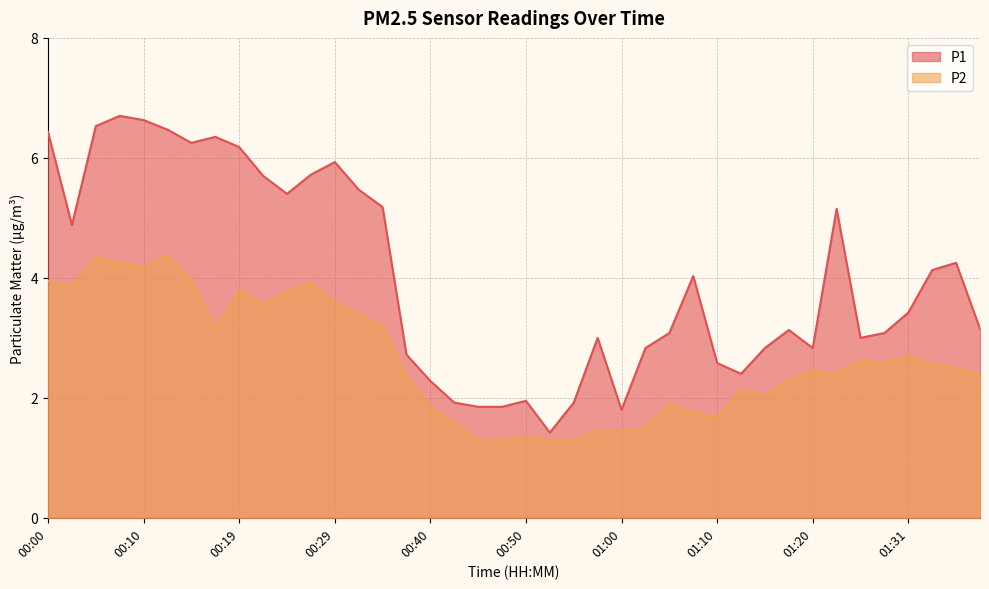

What is the difference between the P2 values at 00:24 and 01:18?

1.5